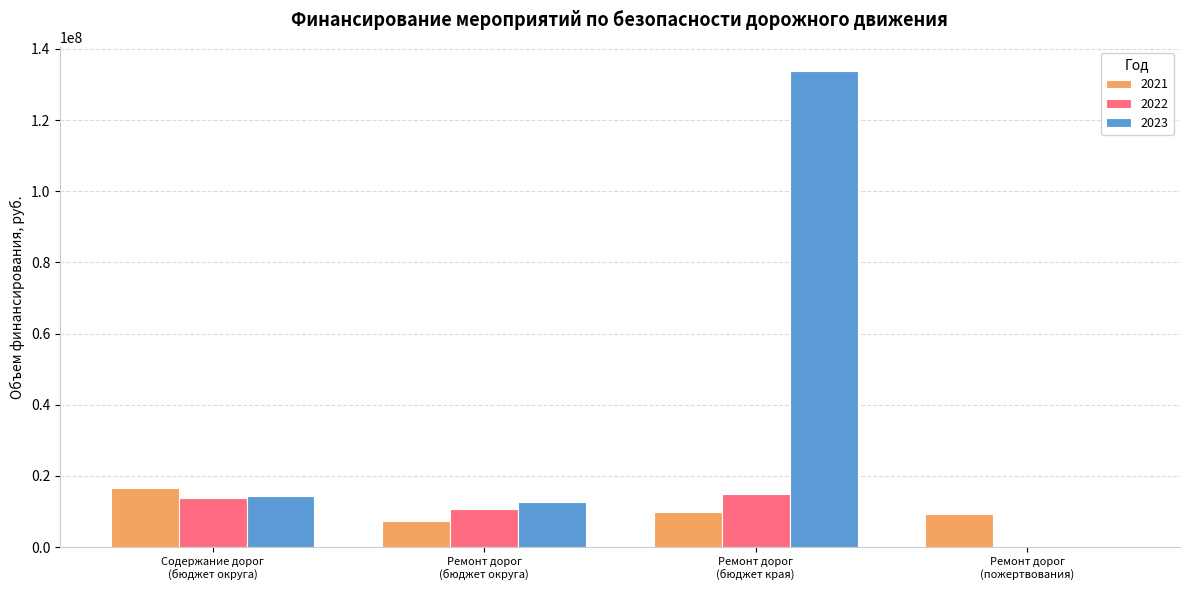

What is the maximum value shown in the chart?

133912282.9